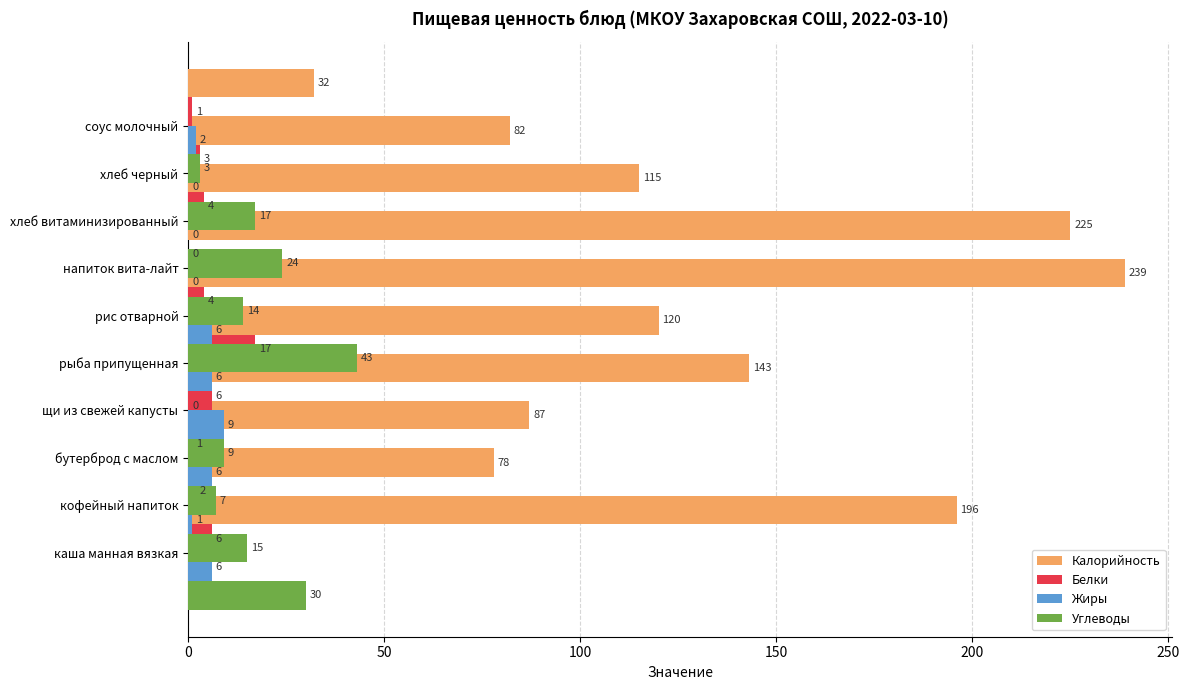

How many values in the Жиры series are below 6?

5